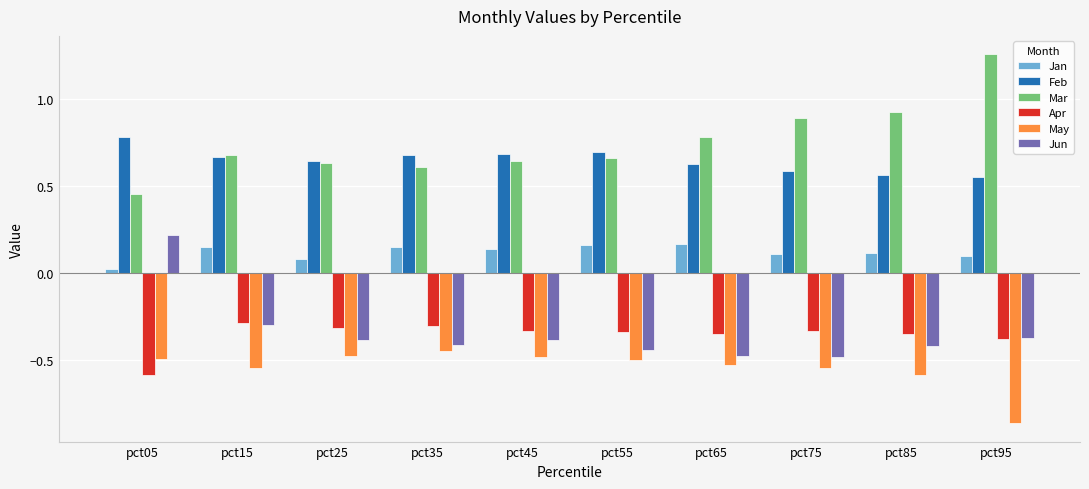

What is the difference between the highest and lowest values at pct85?

1.5